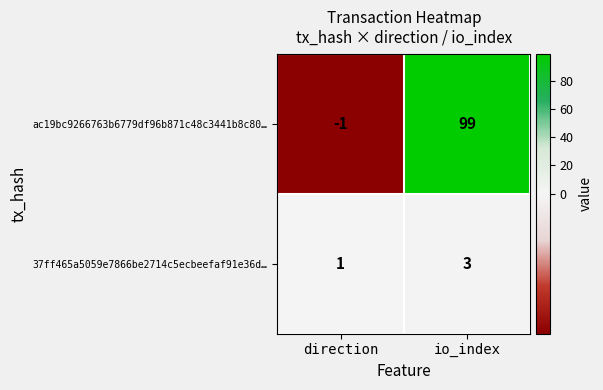

At direction, list the series in order from largest to smallest.

37ff465a5059e7866be2714c5ecbeefaf91e36d…, ac19bc9266763b6779df96b871c48c3441b8c80…